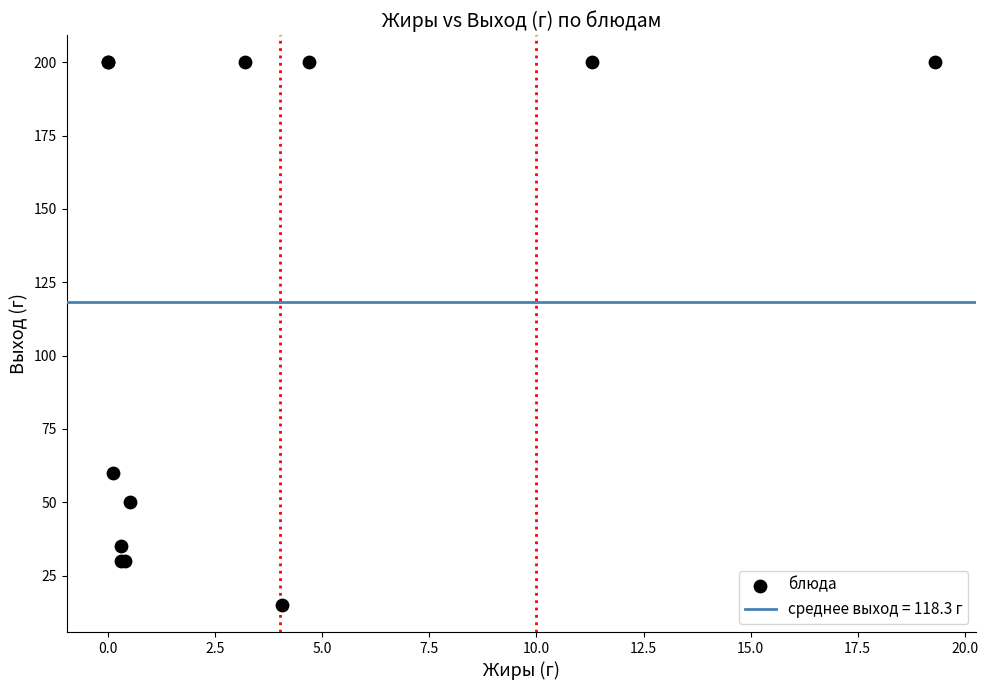

What Y value in the scatter plot is closest to 107?

60